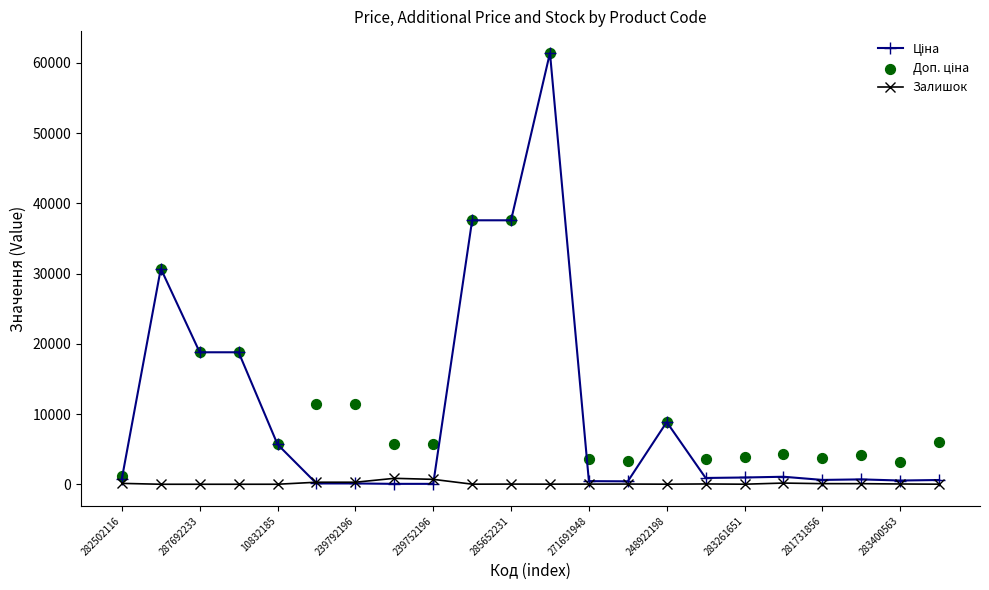

At which category is the sum across all series the highest?

11